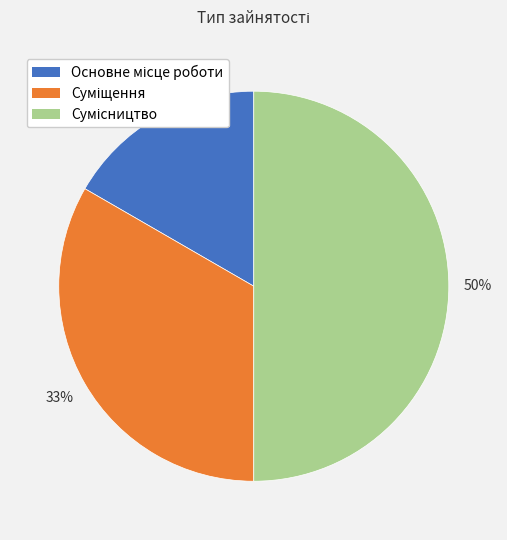

To the nearest percent, what is the difference between the largest and smallest slice percentages?

33%